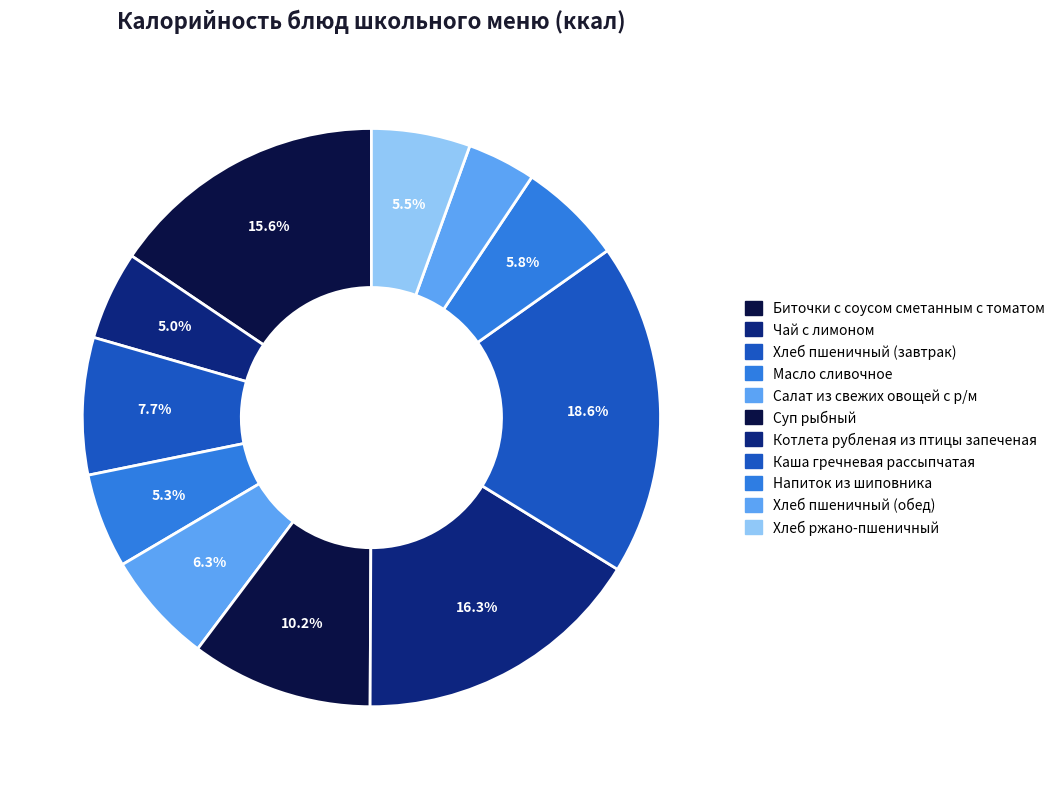

To the nearest percent, what is the difference between the largest and smallest slice percentages?

15%